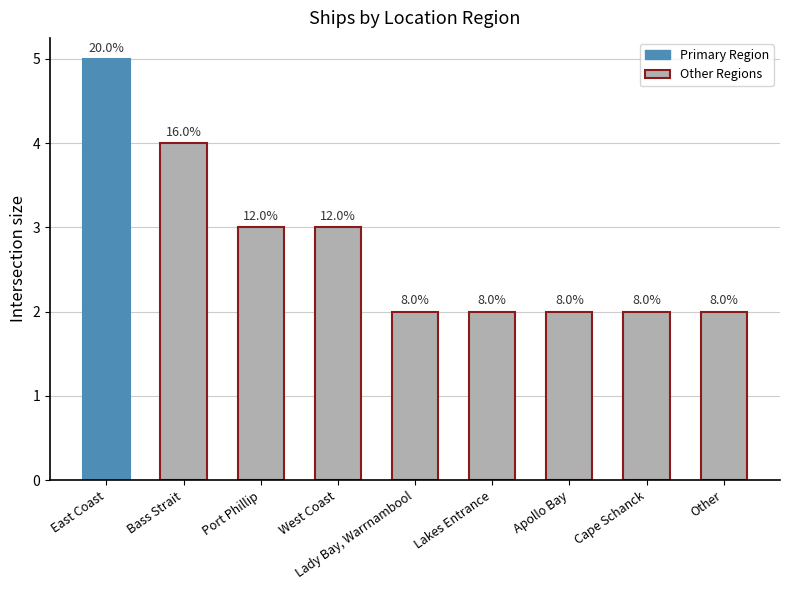

What is the value of the 6th bar from the left?

2